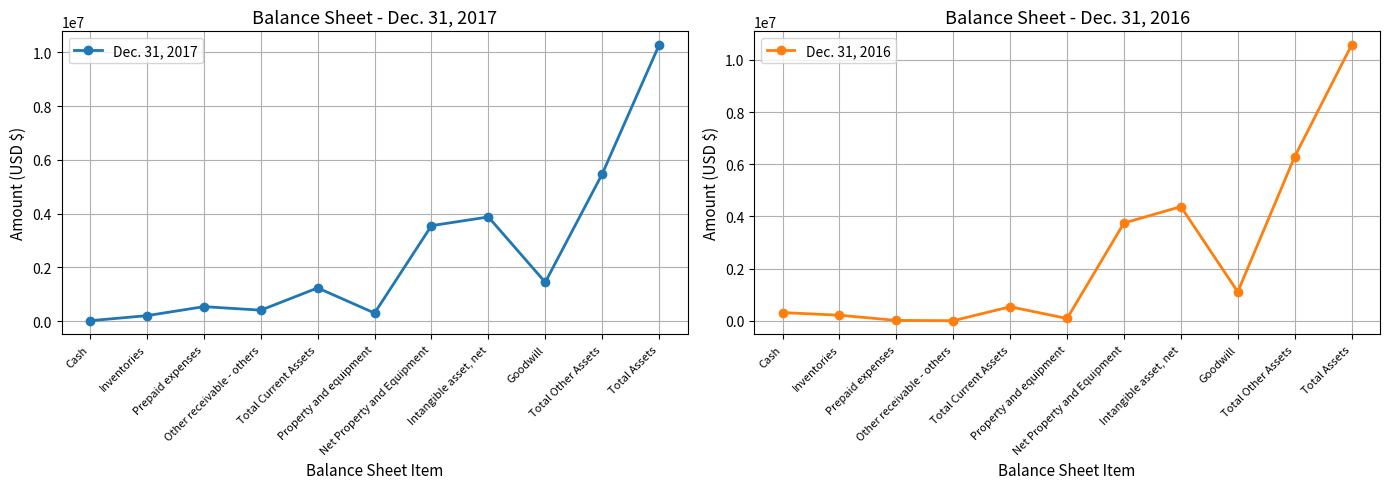

The value of Dec. 31, 2017 at Net Property and Equipment is 3554727. True or false?

True